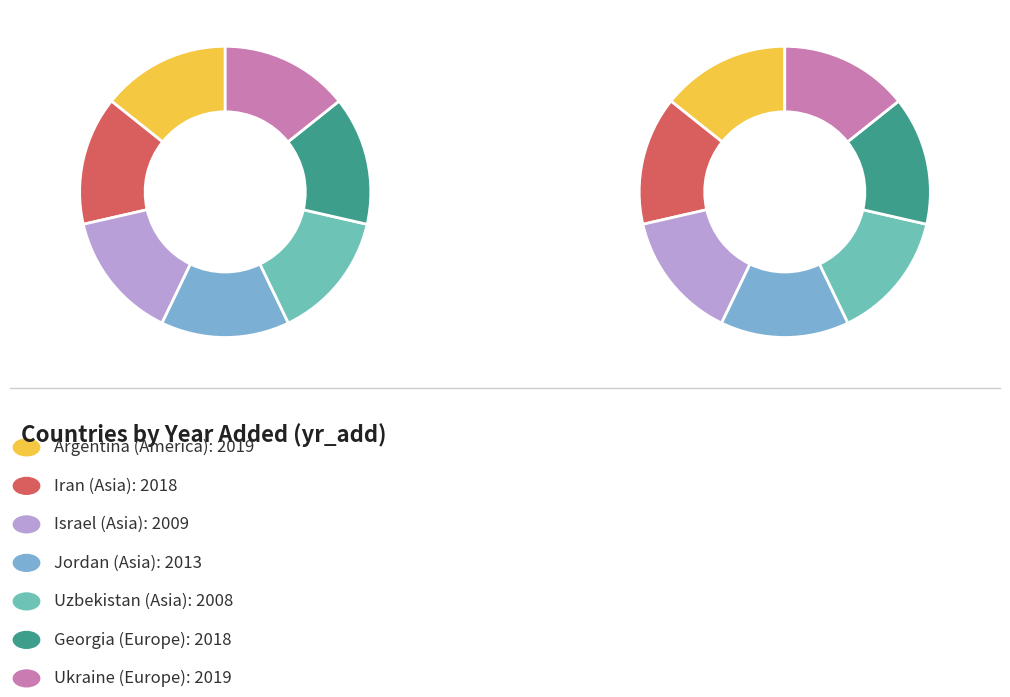

What is the smallest slice in the pie chart?

Uzbekistan